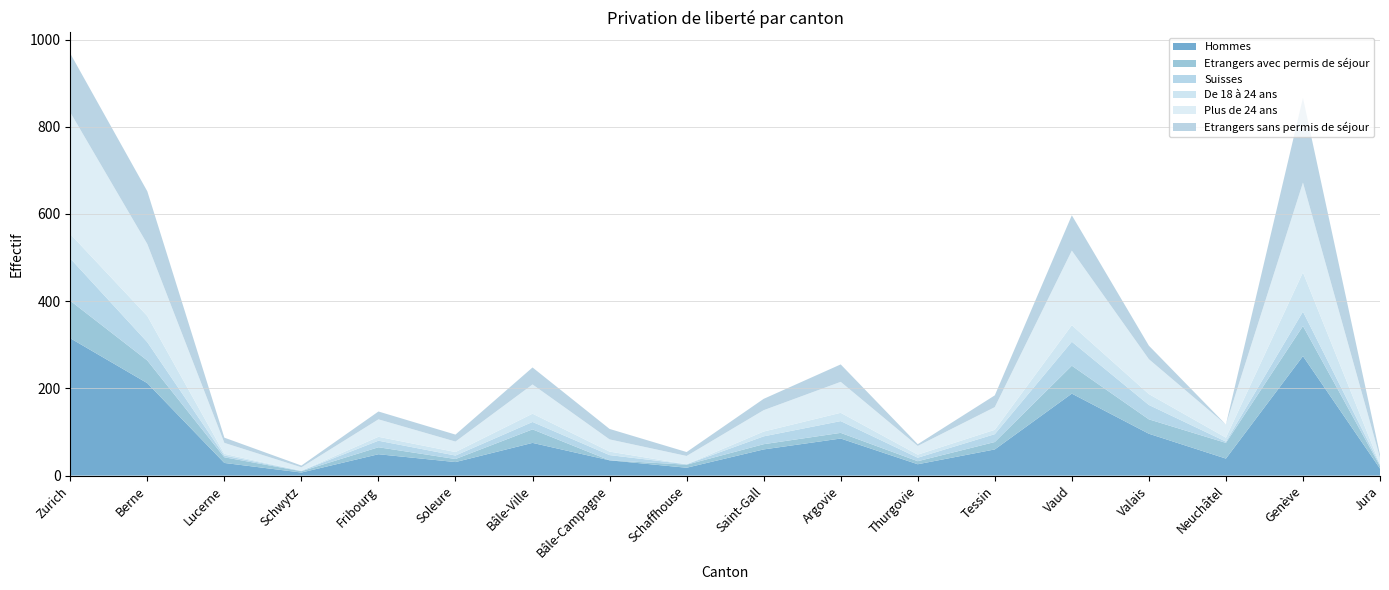

Reading right to left, extract all data points from this chart.

Hommes: 16	274	39	96	188	60	26	85	60	18	35	75	31	49	7	29	212	315
Etrangers avec permis de séjour: 6	69	36	33	64	17	7	13	12	7	0	31	7	16	3	13	52	86
Suisses: 3	33	3	33	55	18	8	27	18	1	12	17	8	15	1	4	42	97
De 18 à 24 ans: 1	90	9	25	38	10	7	19	11	0	8	19	8	9	0	4	60	56
Plus de 24 ans: 15	206	30	80	171	52	20	71	49	19	28	67	24	40	8	25	165	279
Etrangers sans permis de séjour: 7	194	0	31	81	27	4	40	26	9	24	39	16	18	4	12	121	135